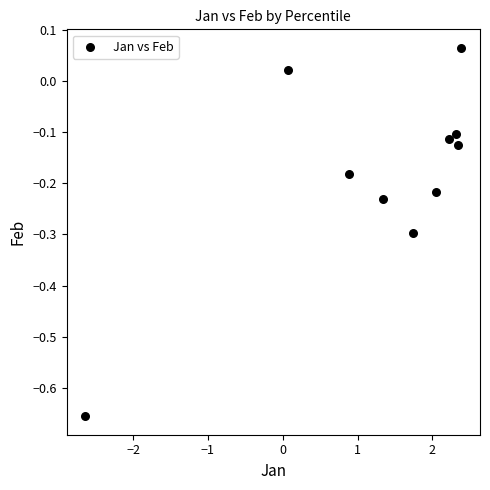

What is the average X value?

1.3